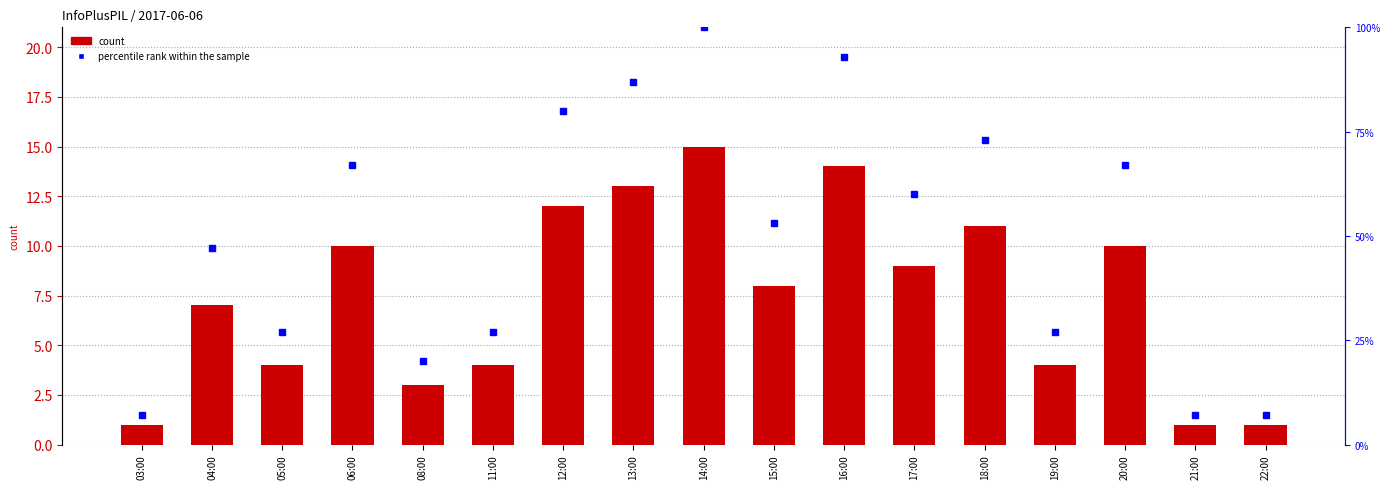

What is the change in value from 16:00 to 21:00?

-13